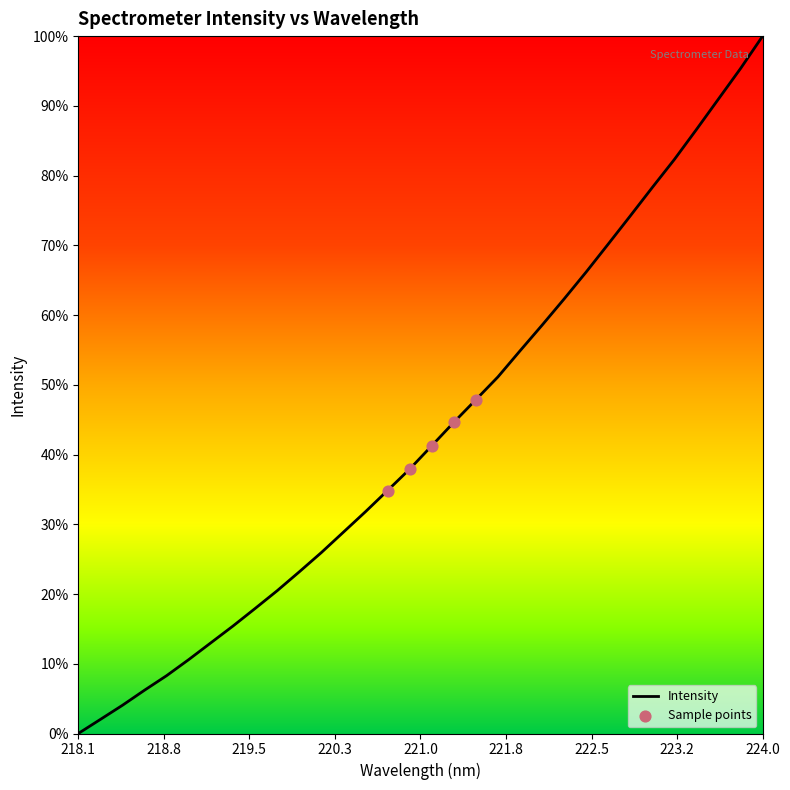

Is this an area chart (filled region under the line)?

No